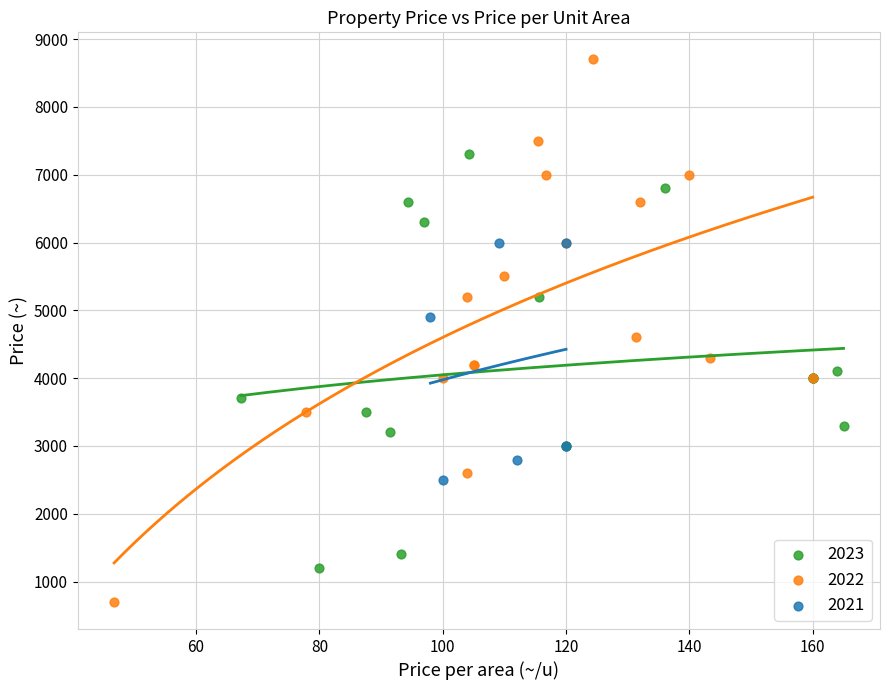

Which series reaches the minimum Y coordinate?

2022